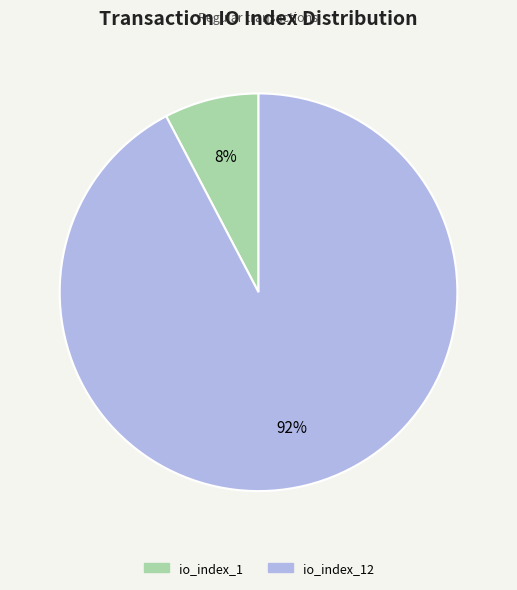

True or false: io_index_1 accounts for 8% of the total.

True